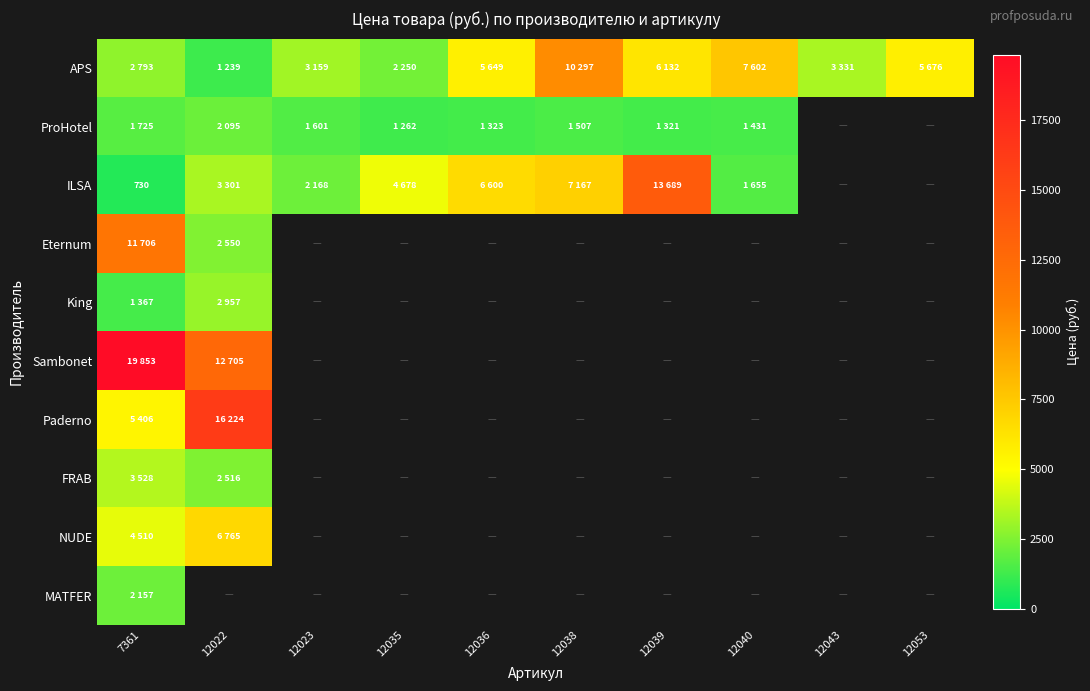

Which series has the widest spread of values?

ILSA